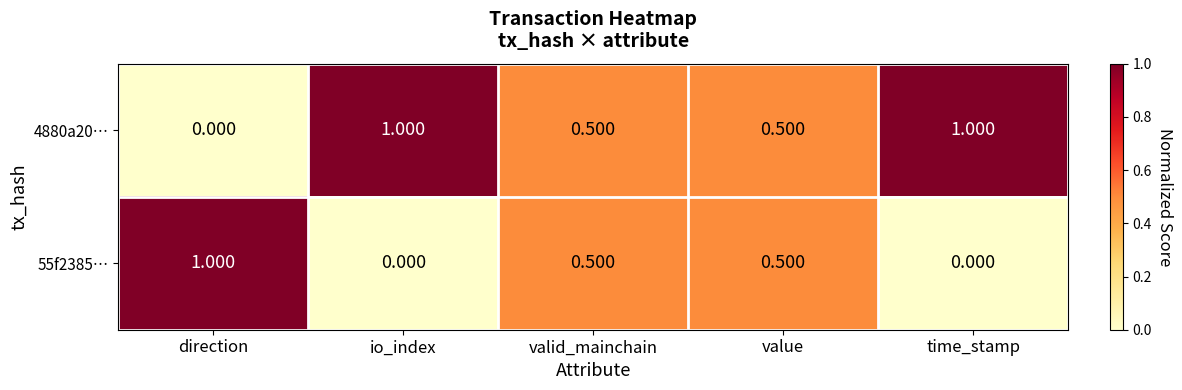

At which label does 4880a20… reach its minimum?

direction